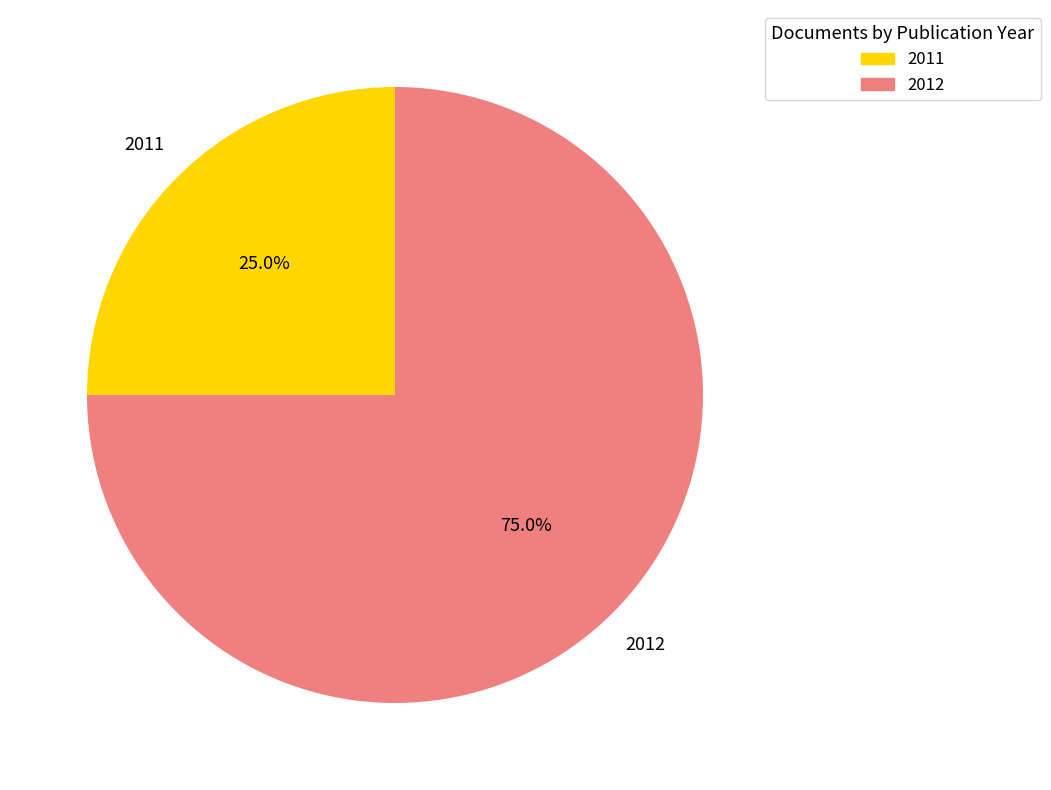

Count the number of slices in the pie.

2